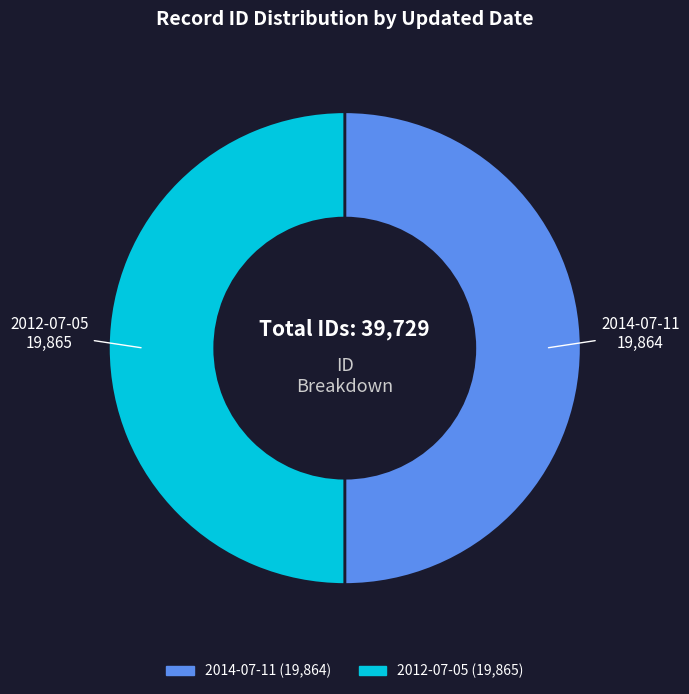

Is it true that 2012-07-05 is 44% of the pie?

False